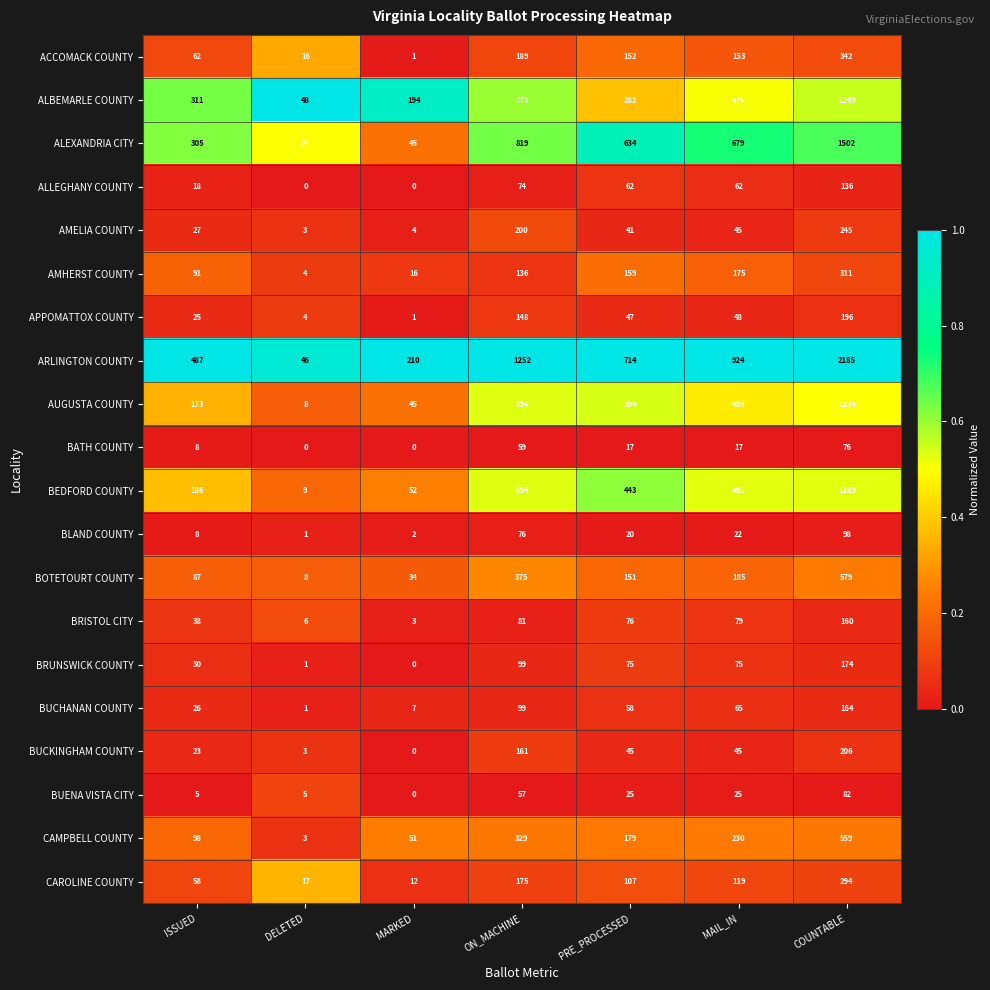

What is the spread (max minus min) of values at MAIL_IN?

907